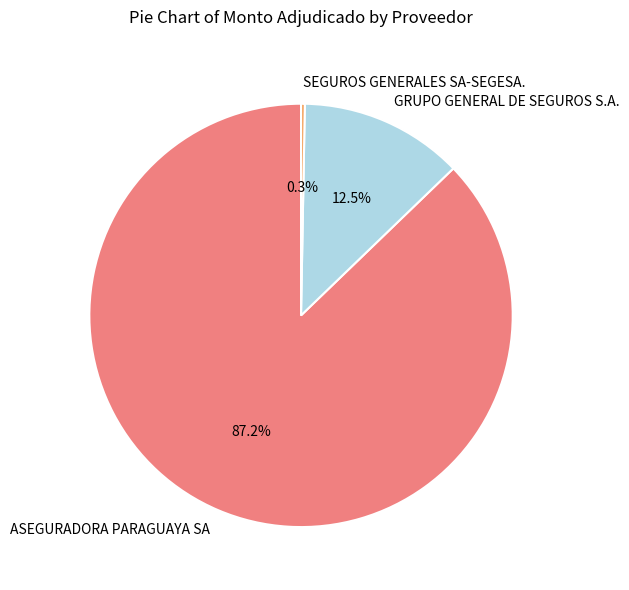

Which has a higher value, SEGUROS GENERALES SA-SEGESA. or GRUPO GENERAL DE SEGUROS S.A.?

GRUPO GENERAL DE SEGUROS S.A.